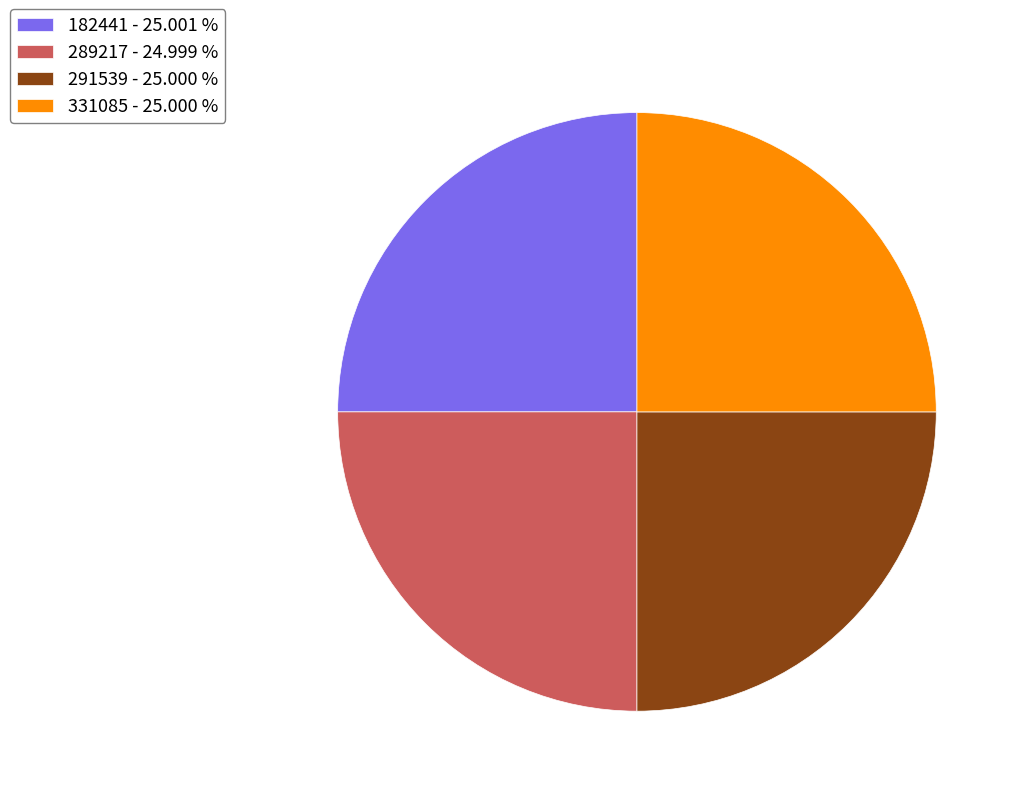

True or false: 291539 accounts for 25% of the total.

True